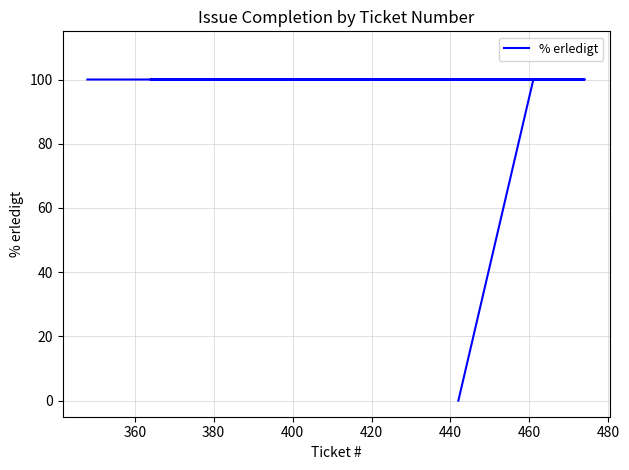

What is the difference between the maximum and minimum values?

100